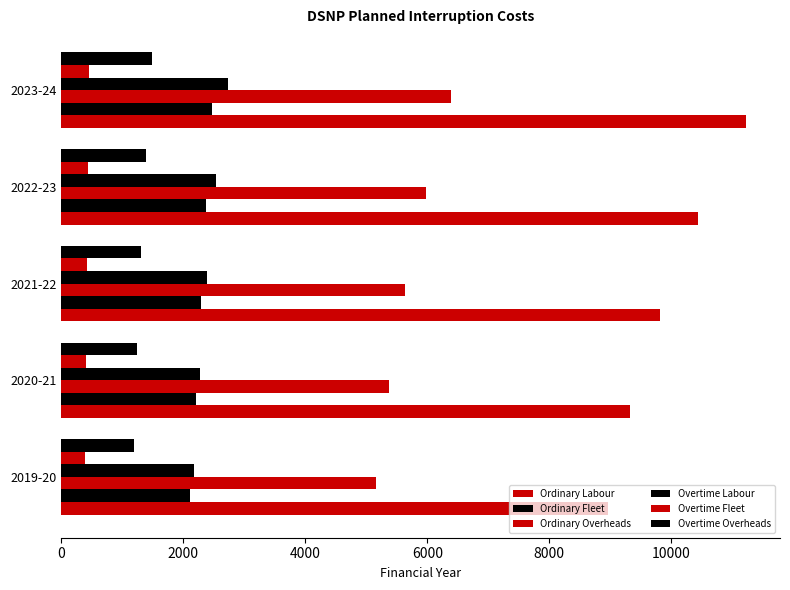

How many data points in Overtime Fleet are above 416?

3